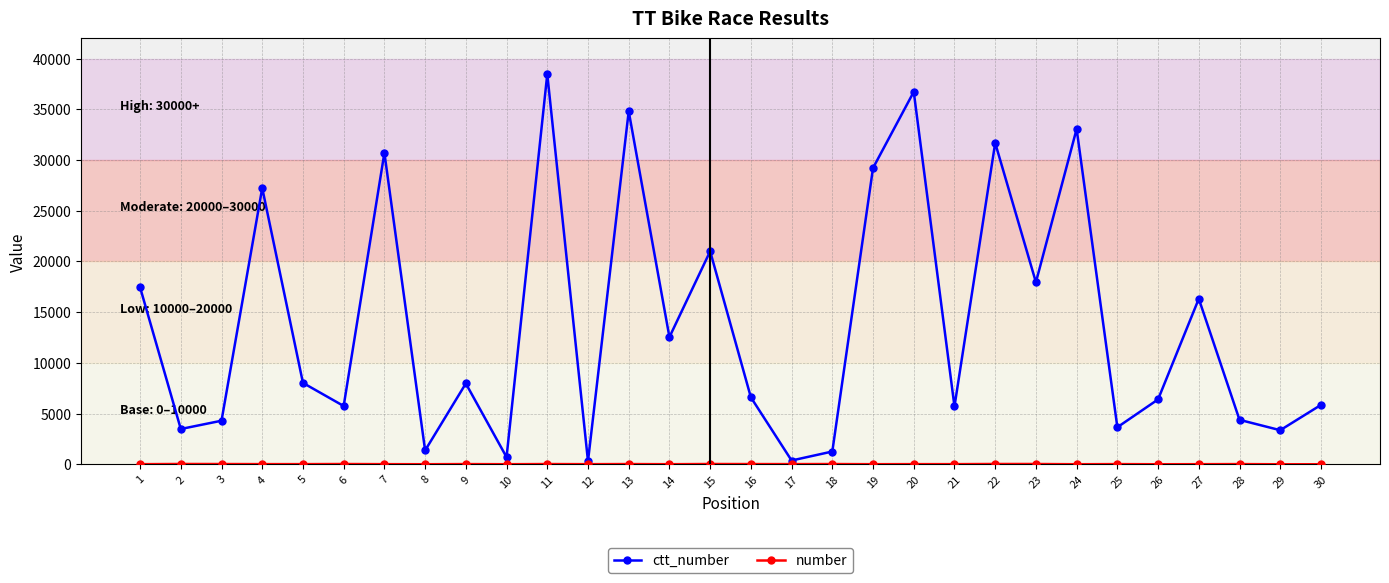

At which category is the sum across all series the highest?

11